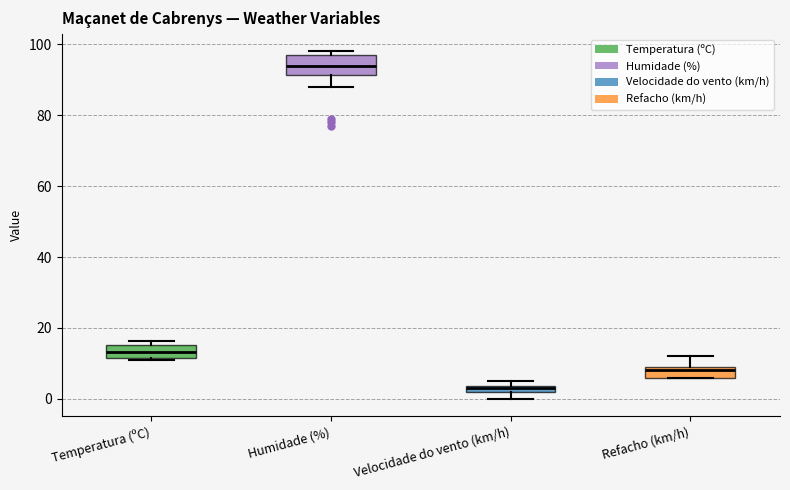

Where is the upper edge of the box for Refacho (km/h) on the y-axis? The values are not printed on the chart, so give them approximately, as read against the axis.

10